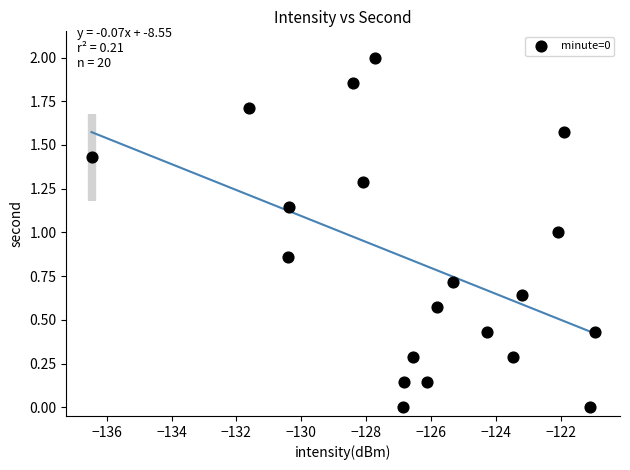

What is the range of Y values (max minus min)?

2.0